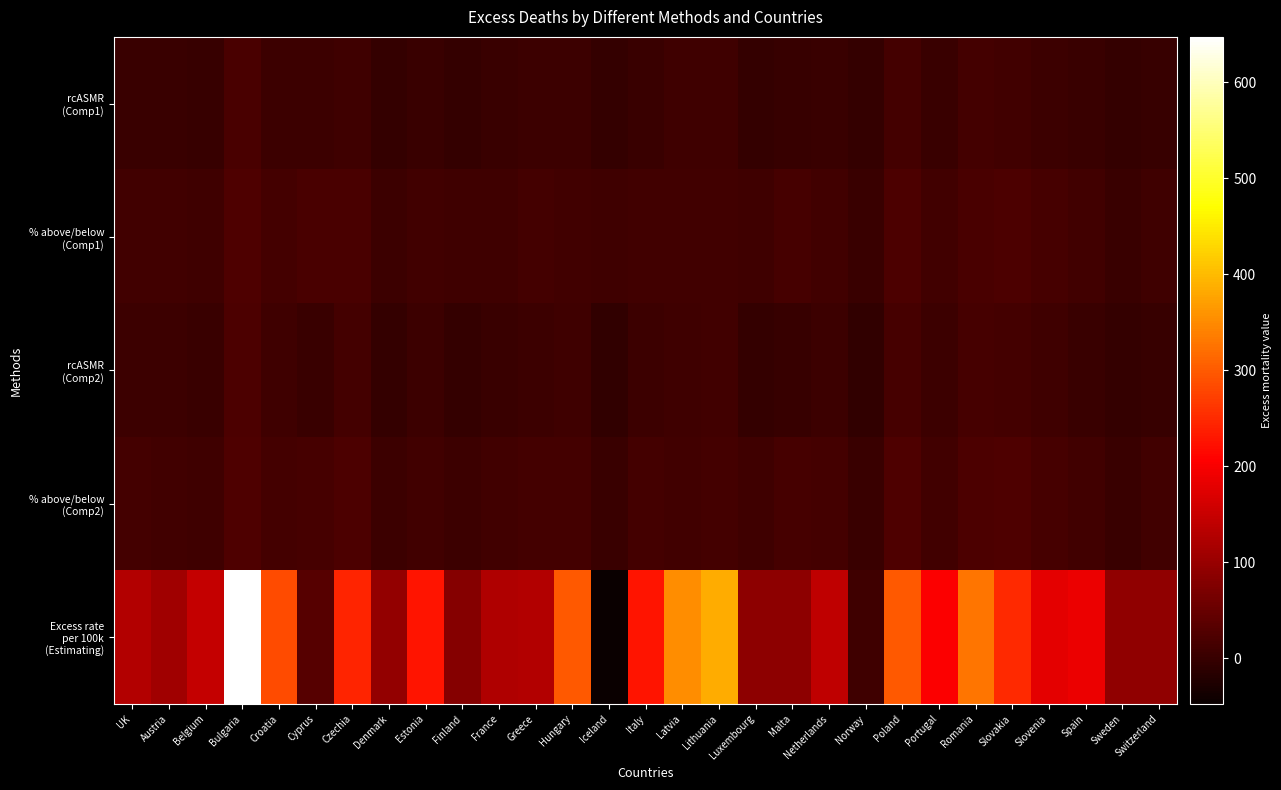

At which category does the chart reach its peak across all series?

Bulgaria